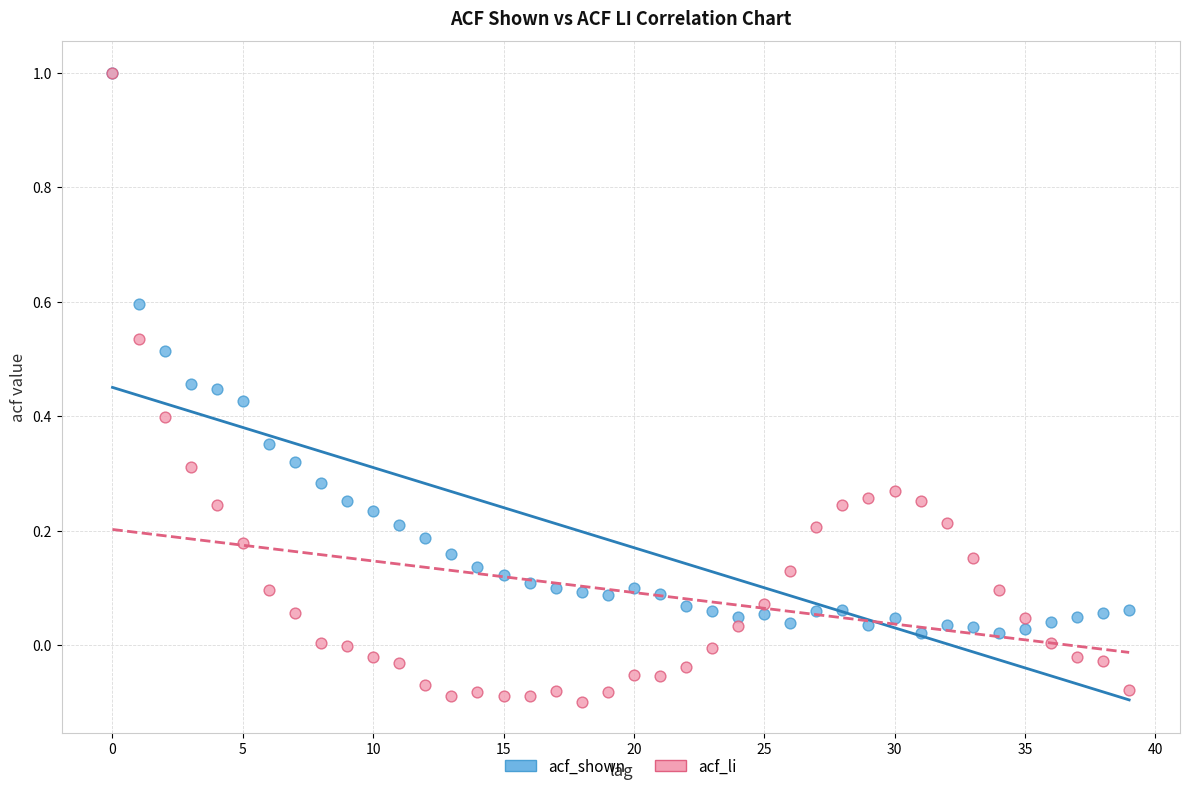

Which series contains the lowest Y value?

acf_li